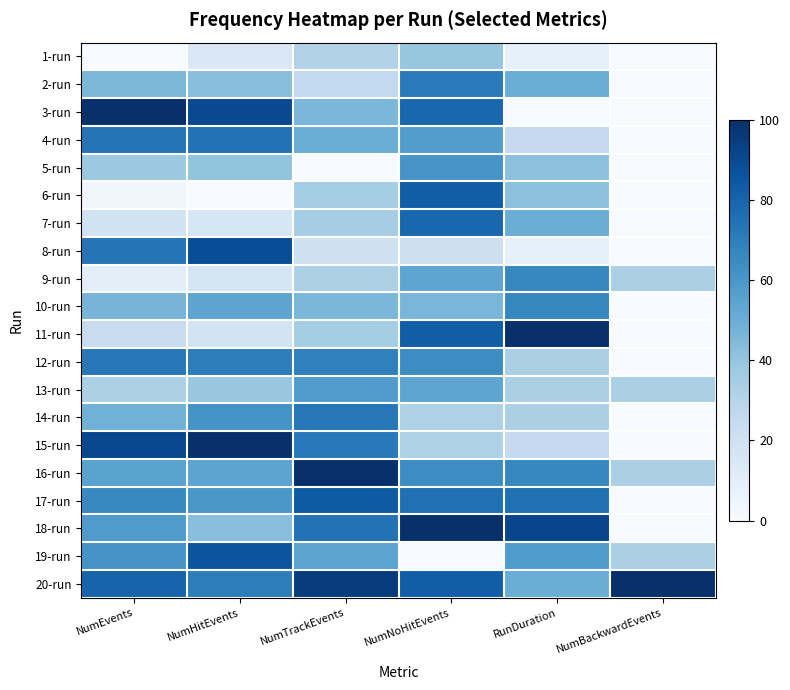

At which category is the sum across all series the highest?

NumNoHitEvents